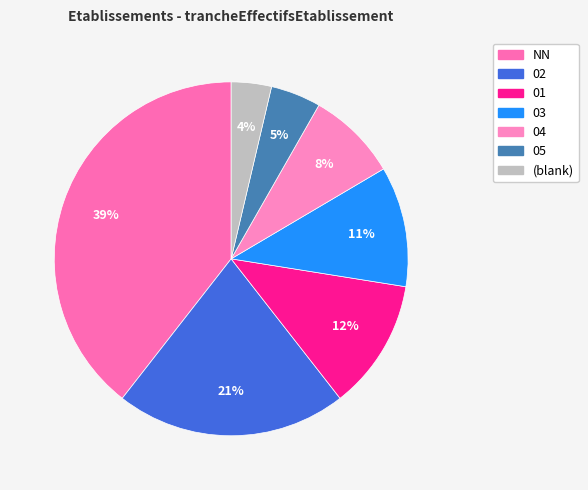

Count the number of slices in the pie.

7